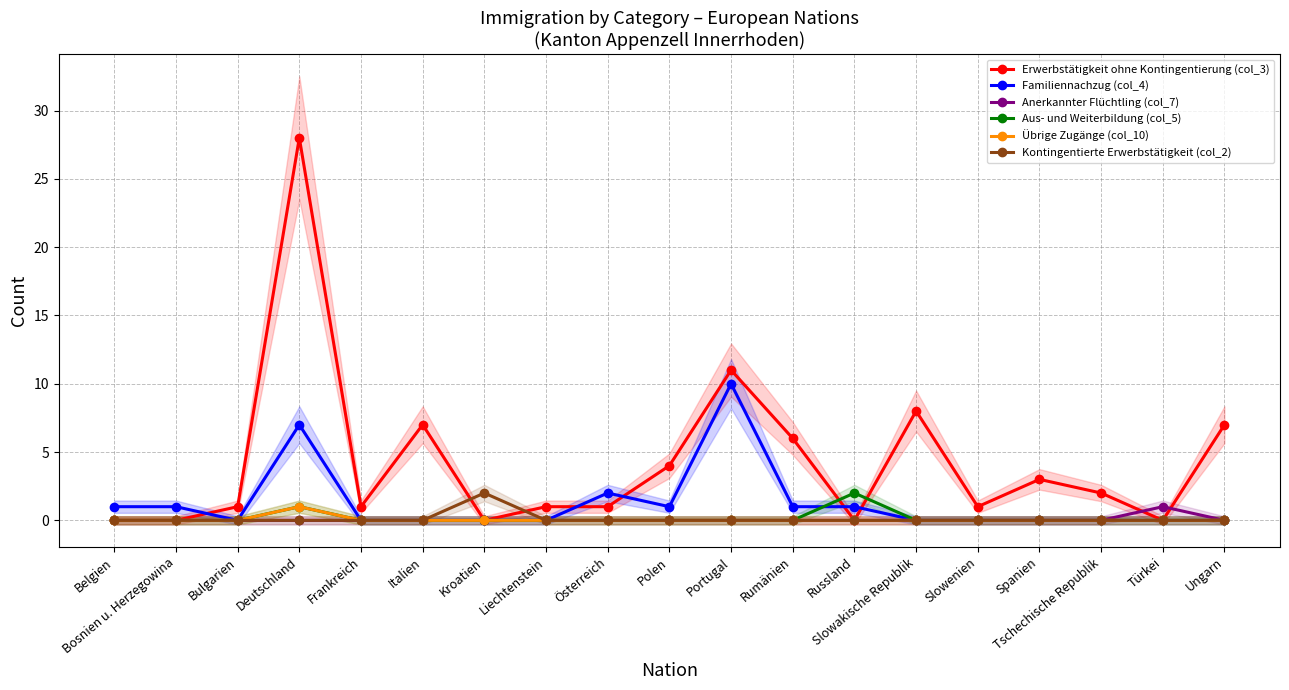

Is it true that Familiennachzug (col_4) equals 2 at Österreich?

True